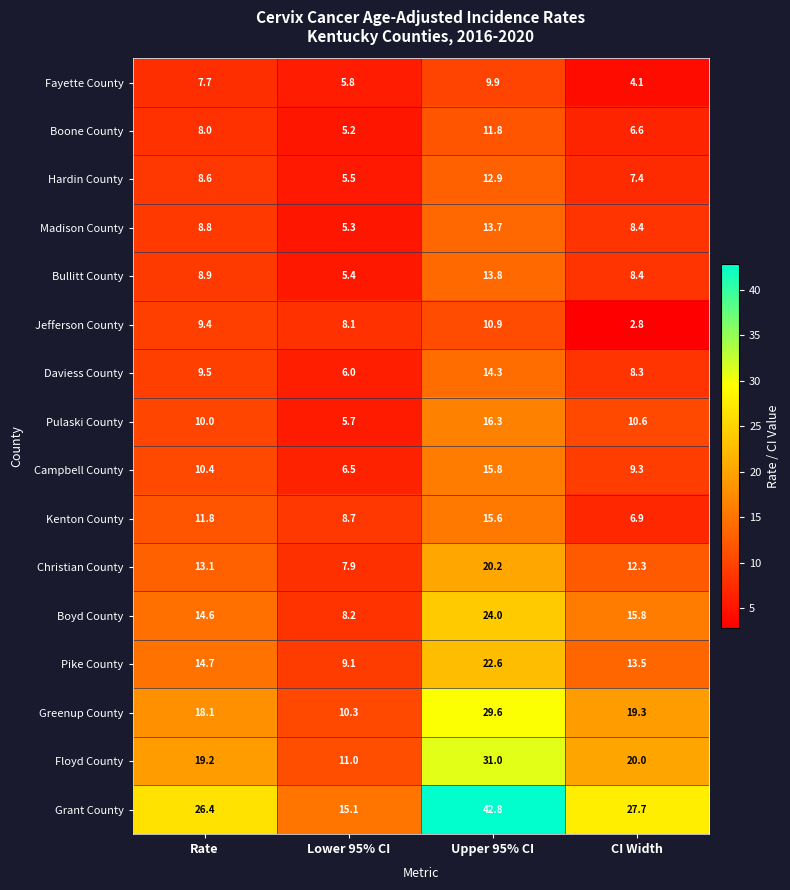

Which series changed the most between Lower 95% CI and Upper 95% CI?

Grant County